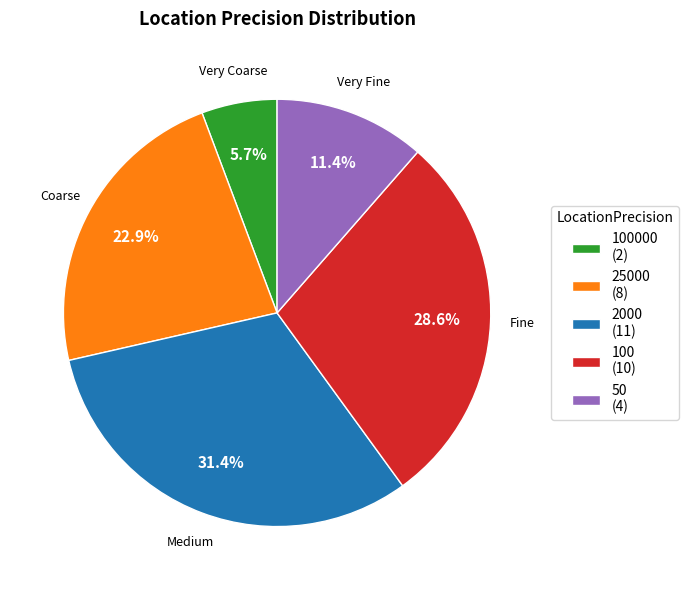

Does any single category account for the majority?

No